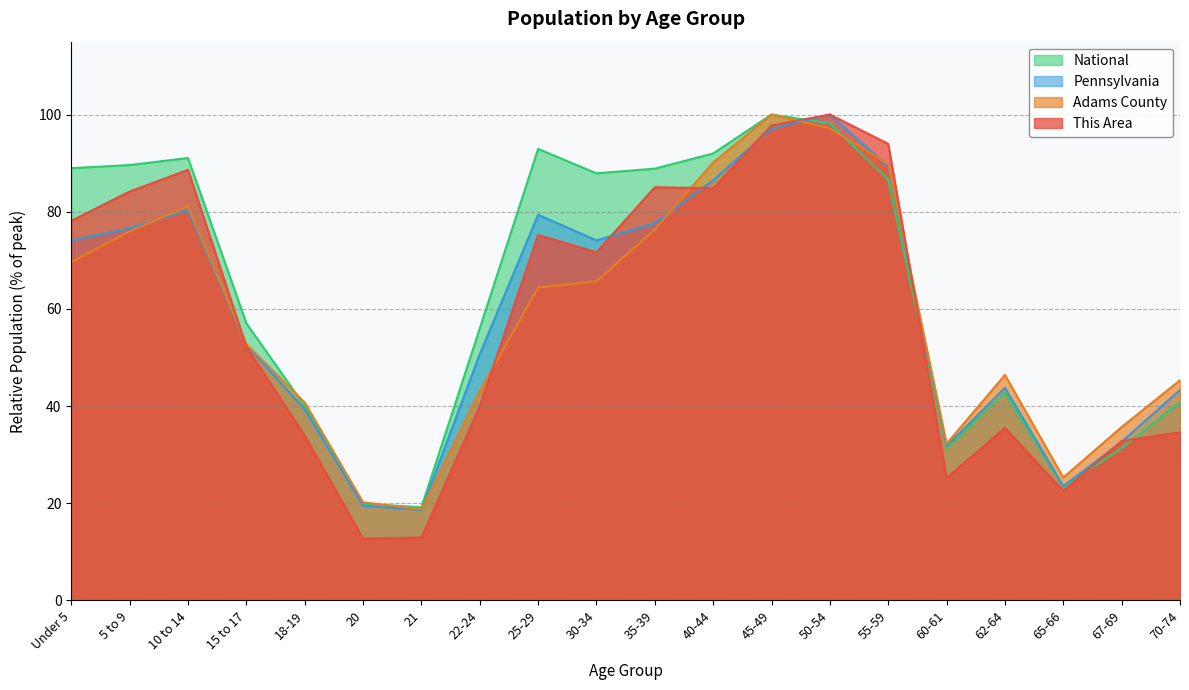

Does the chart display data point markers on the line(s)?

No